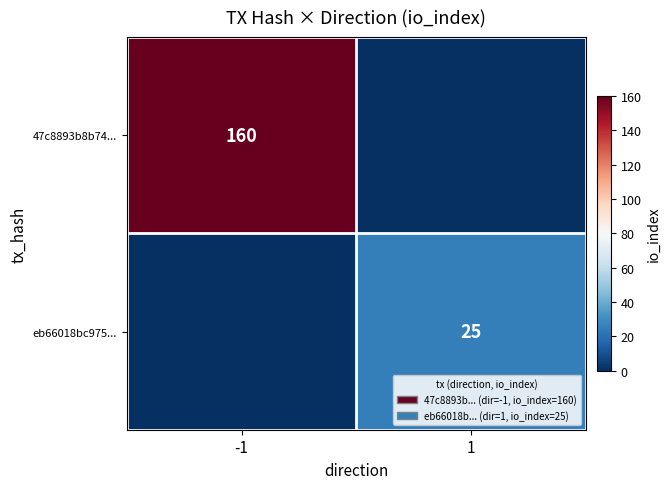

The value of eb66018bc975... at 1 is 25. True or false?

True